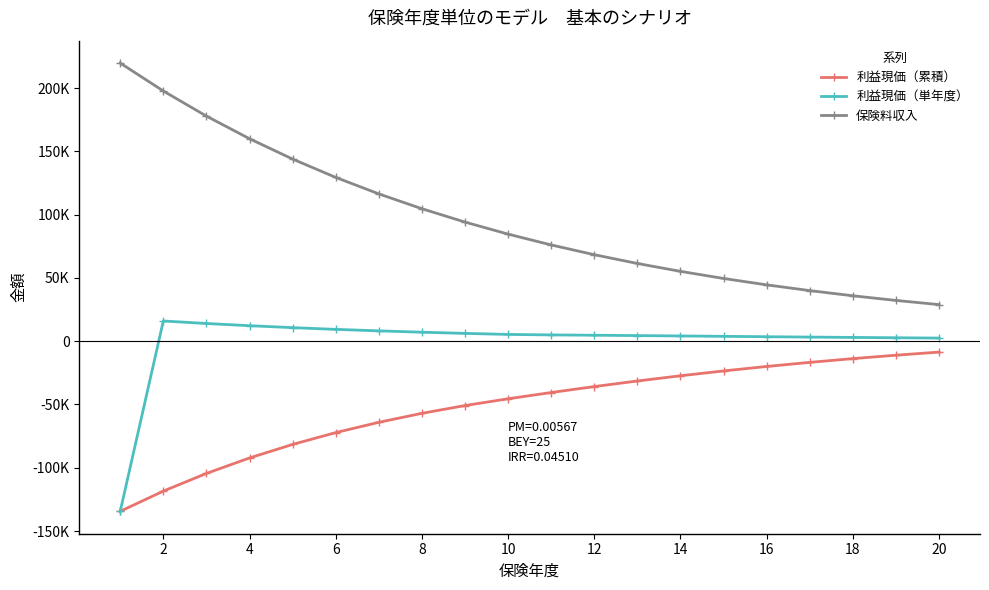

True or false: 保険料収入 and 利益現価（累積） intersect in this chart.

False